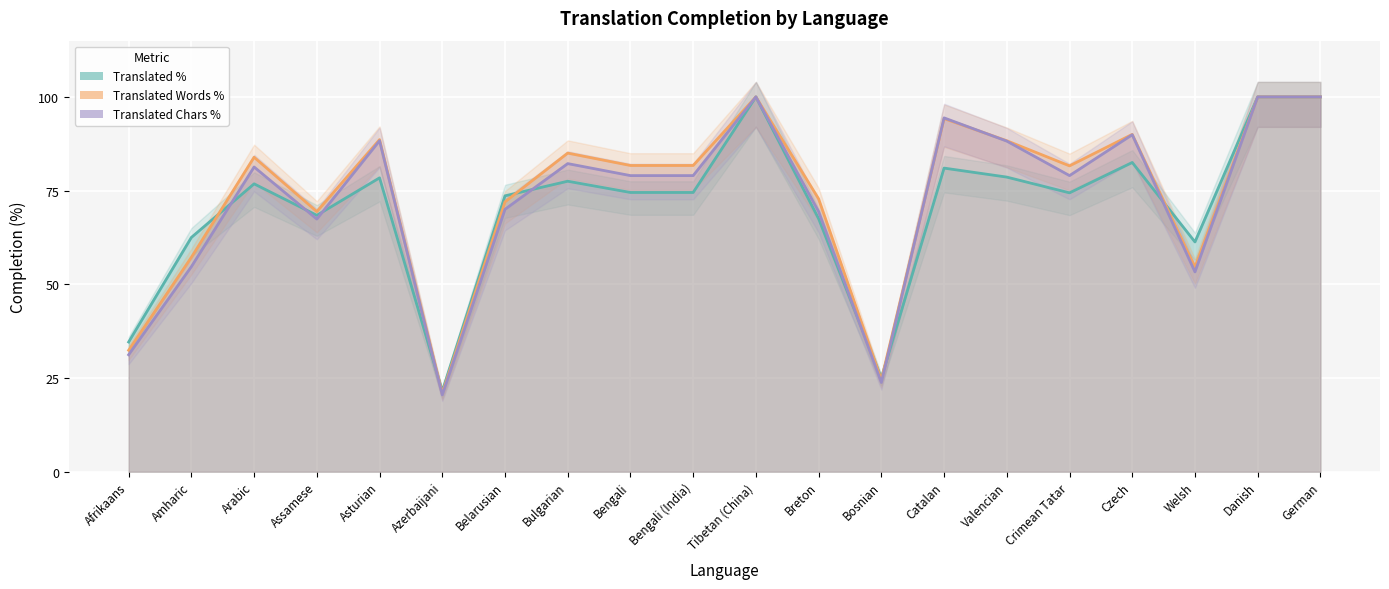

What is the average value of the Translated Percent series?

70.6